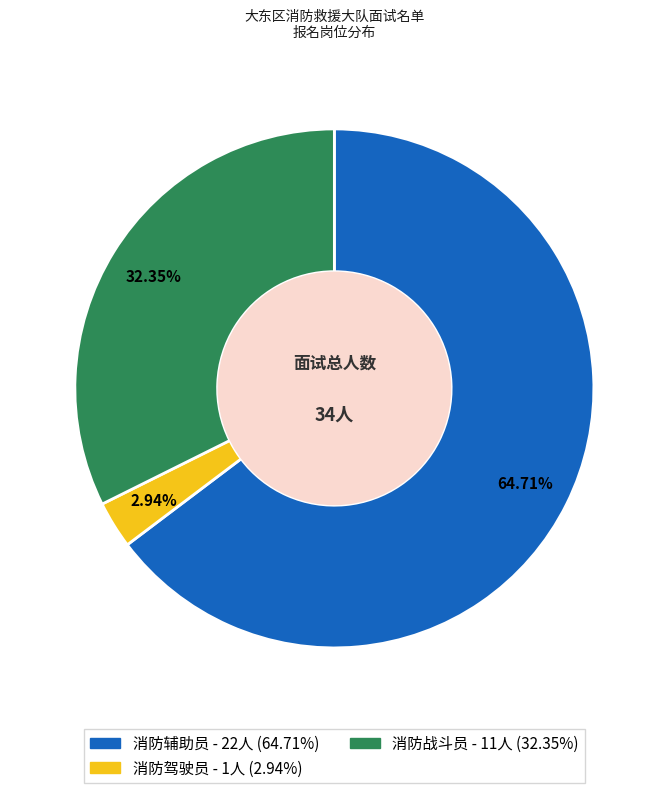

Does any single category account for the majority?

Yes